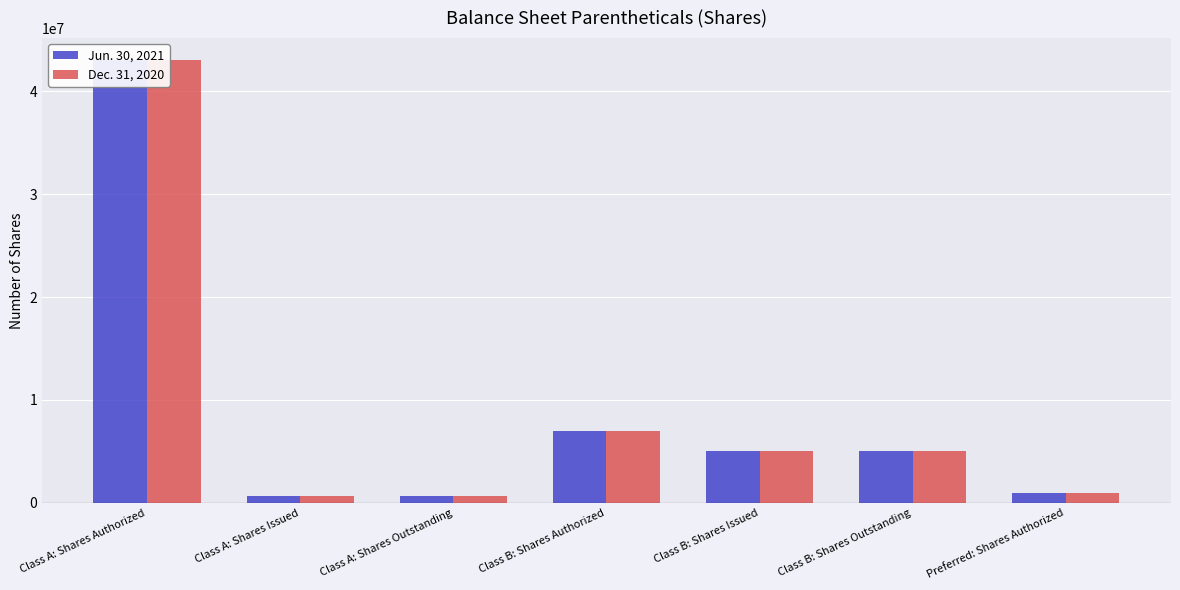

At which category is the sum across all series the highest?

Class A: Shares Authorized